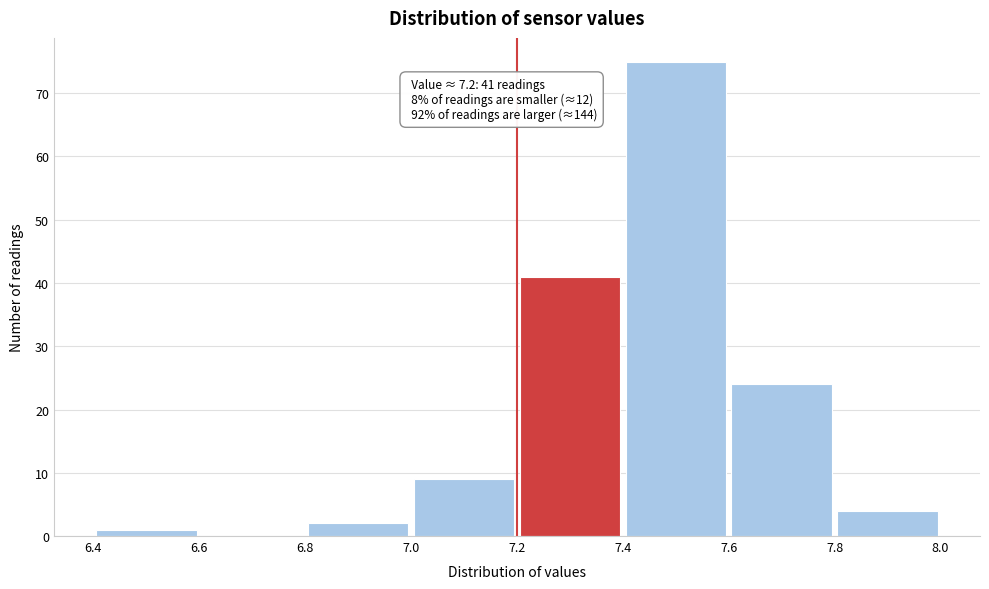

Which range on the x-axis has the tallest bar?

7.4 to 7.6